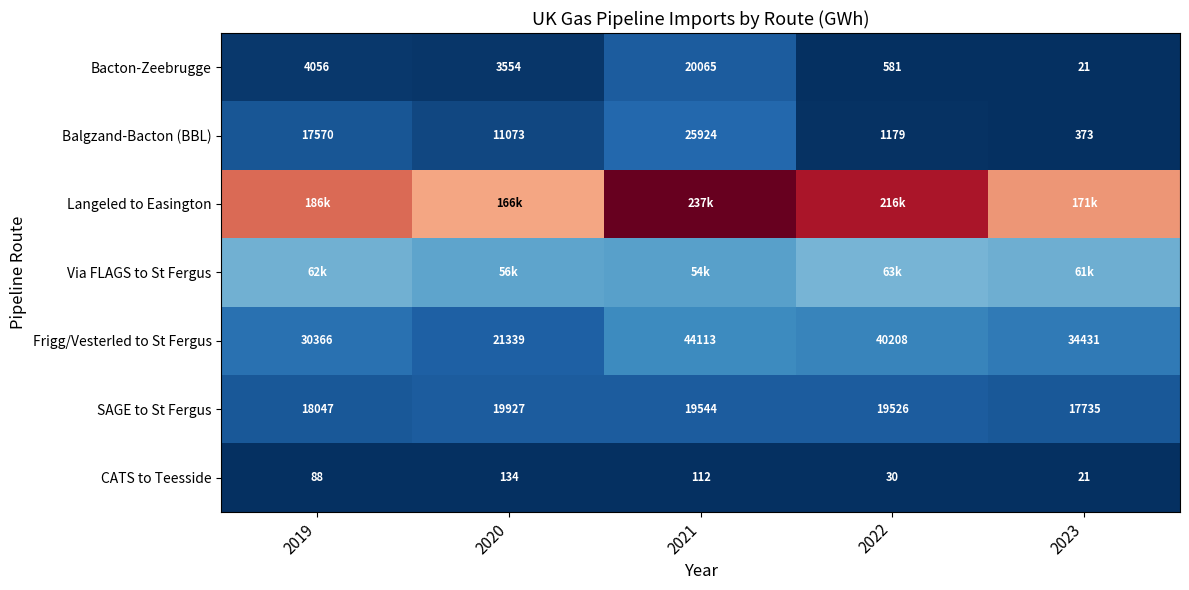

What is the minimum value shown in the chart?

21.0